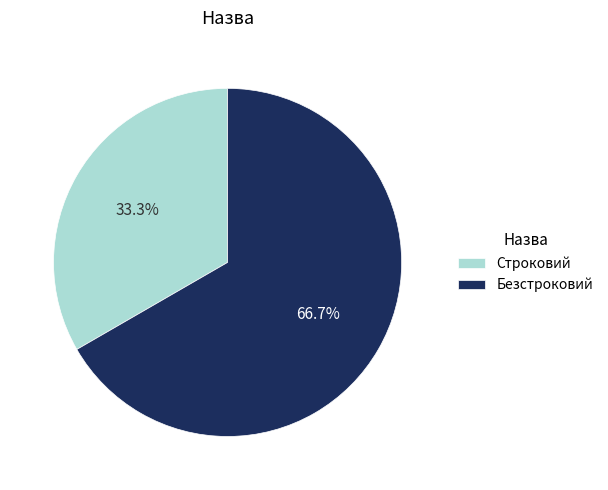

What is the smallest slice in the pie chart?

Строковий